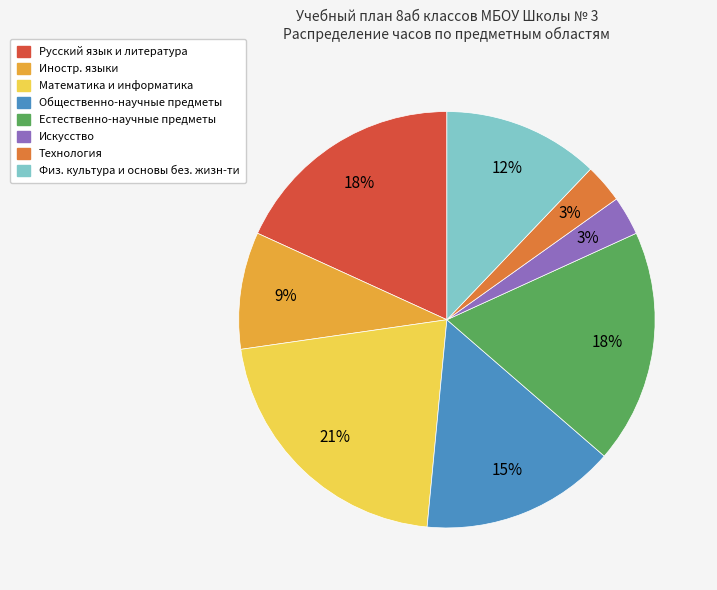

Count the number of slices in the pie.

8